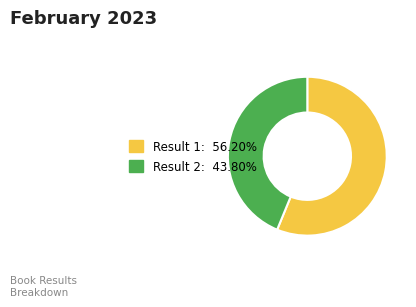

Is there any slice that represents more than half of the pie?

Yes